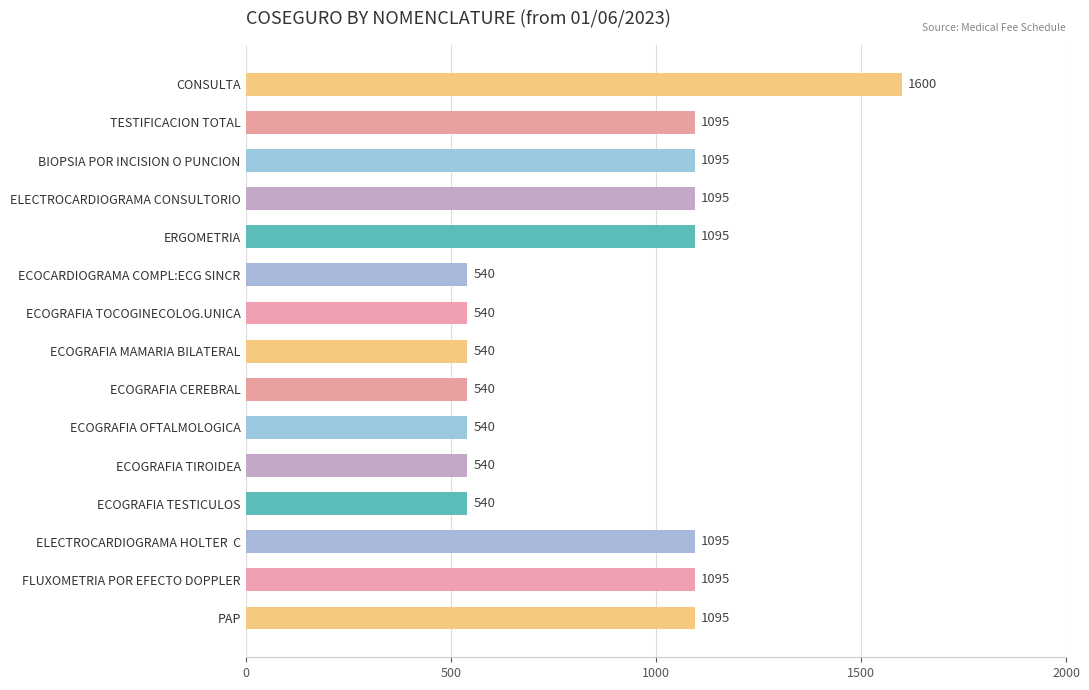

Are the bars grouped side by side (vs. stacked)?

No